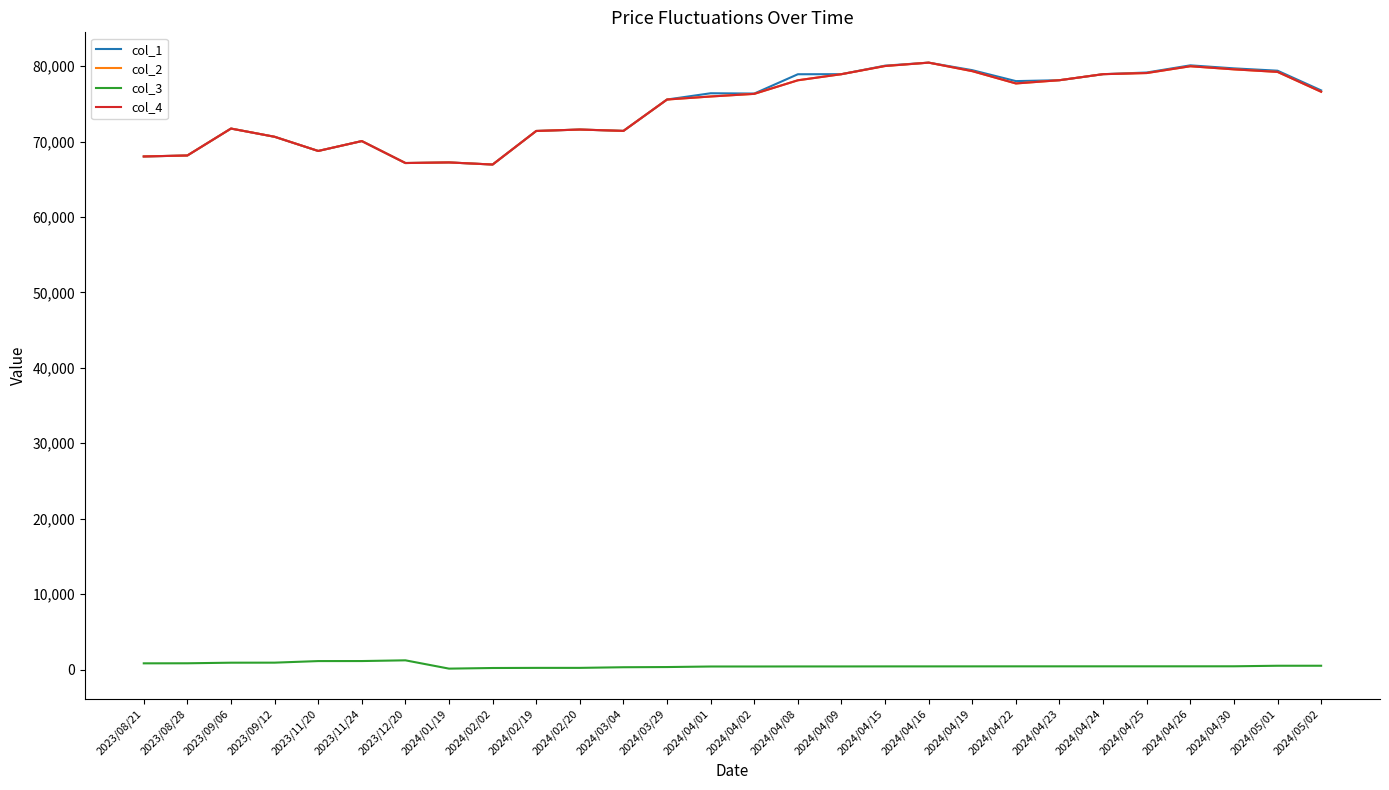

What is the average value of the col_2 series?

74535